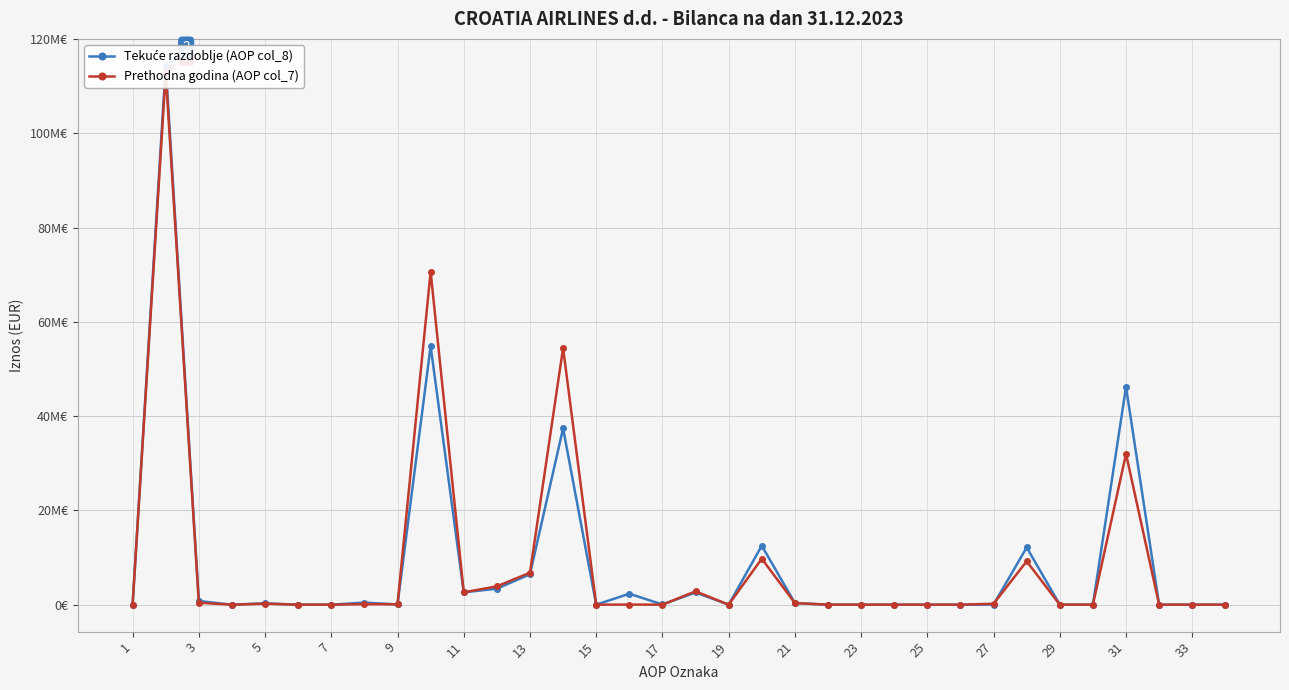

What is the average value of the Prethodna godina (AOP col_7) series?

9010556